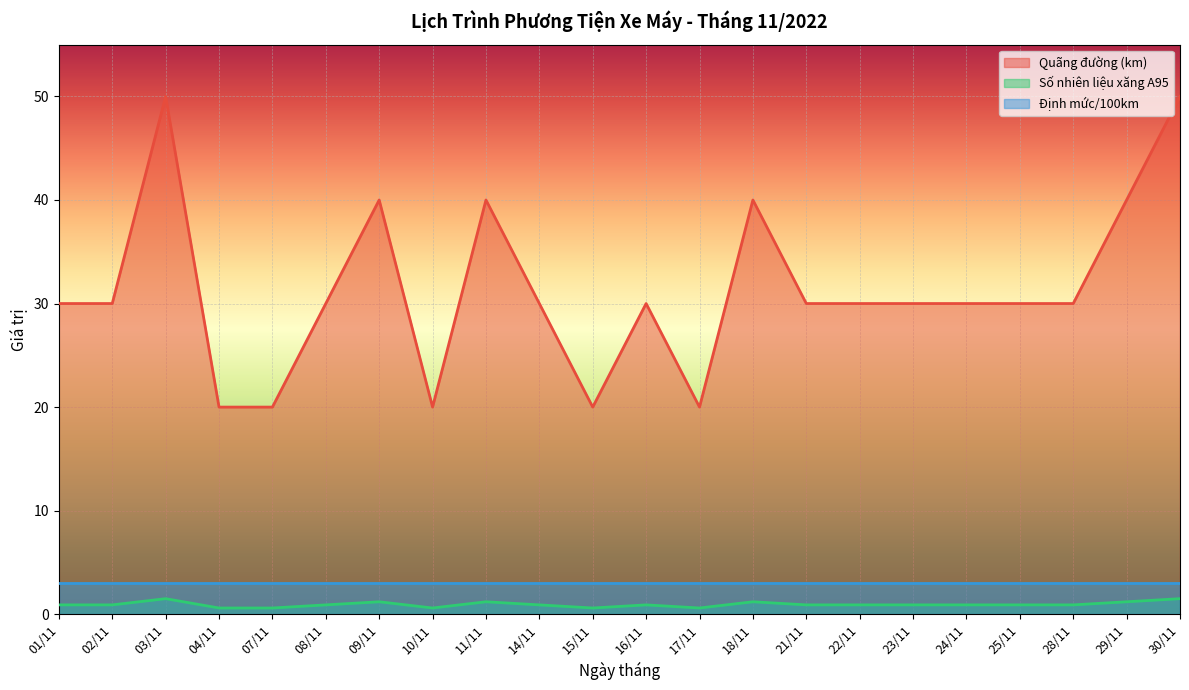

What is the maximum value shown in the chart?

50.0